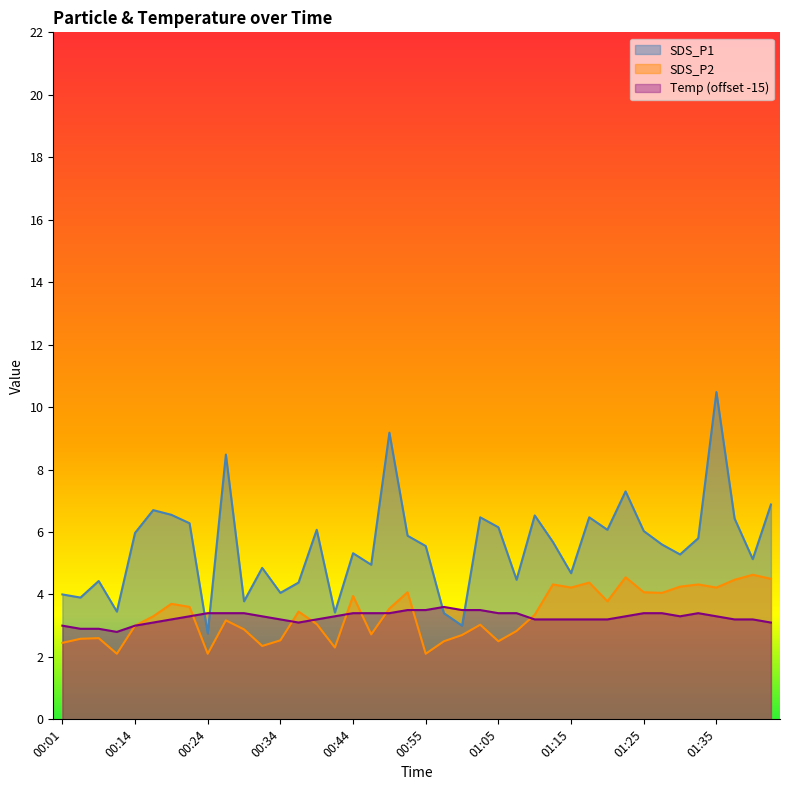

True or false: SDS_P2 and Temp intersect in this chart.

True